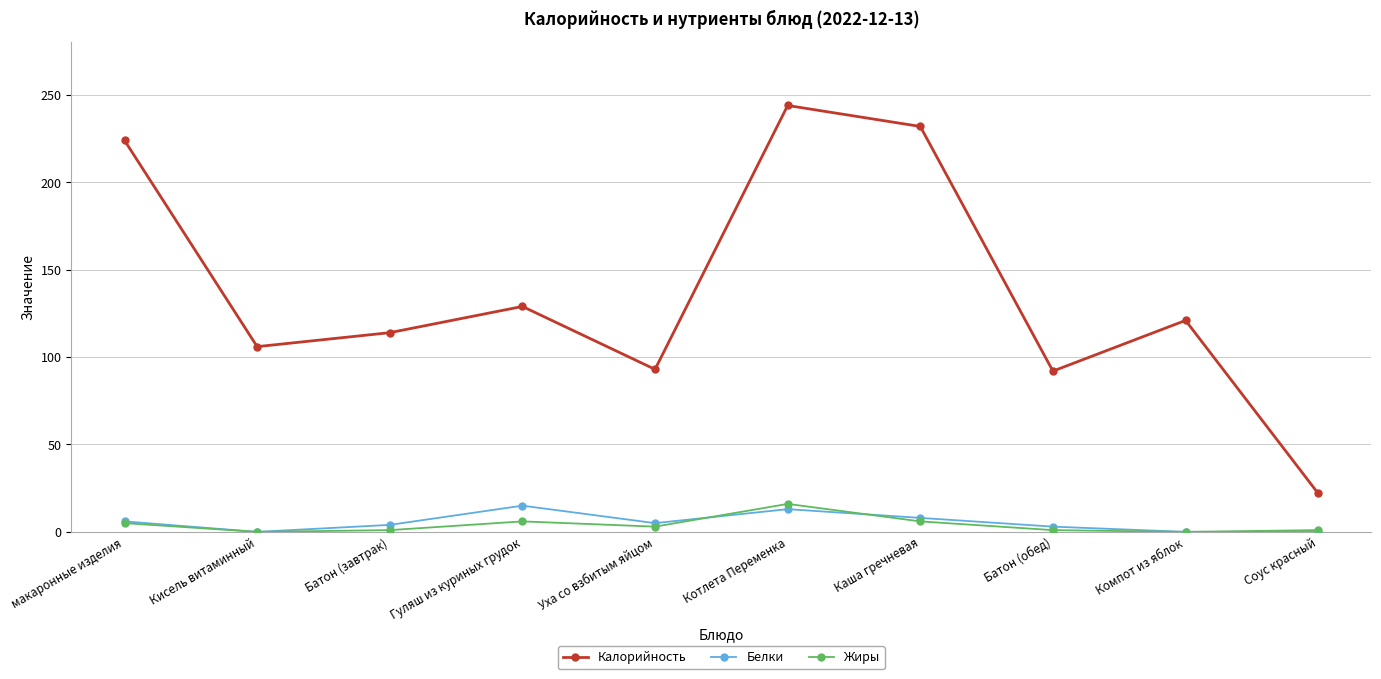

Which category has the highest value across all series?

Котлета Переменка